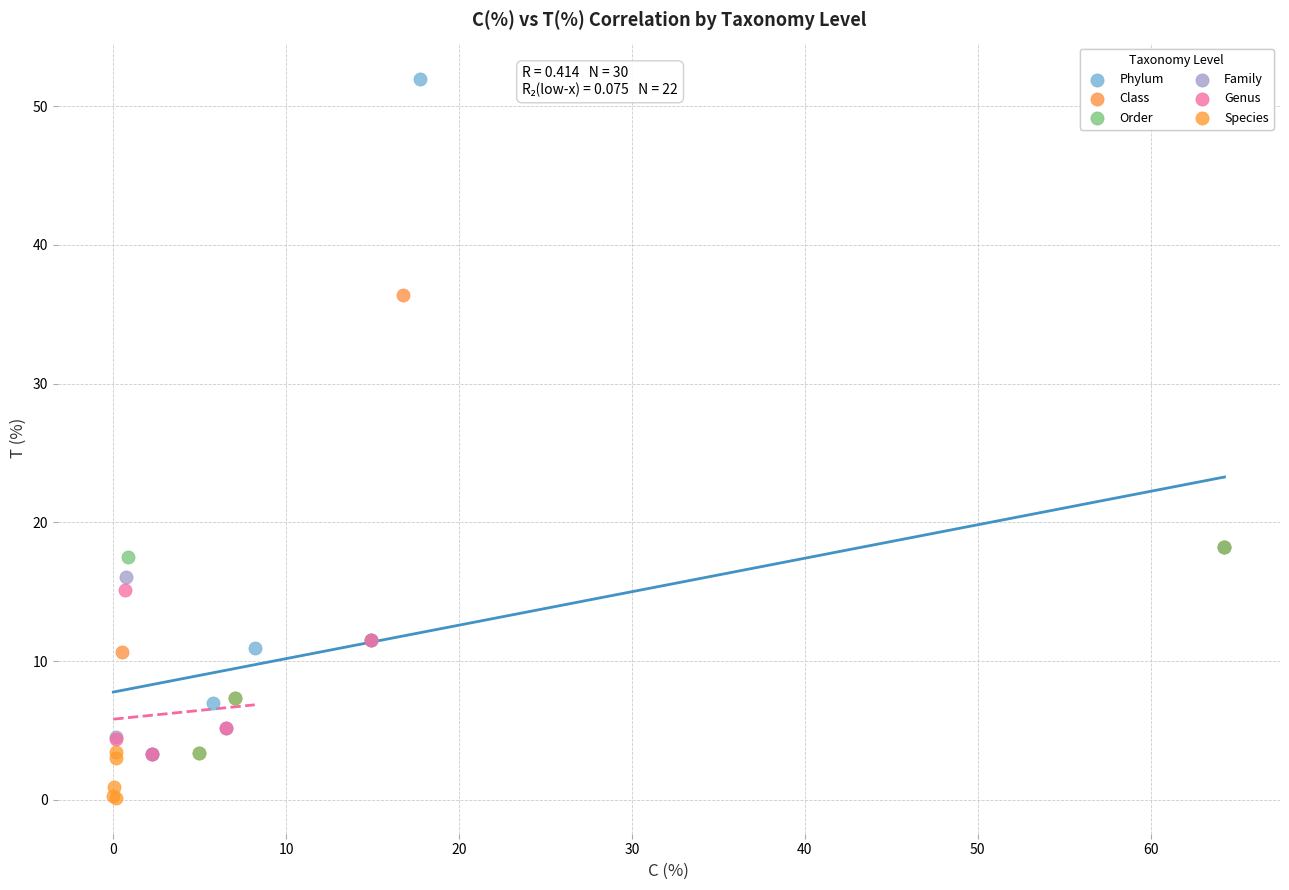

Which series reaches the maximum Y coordinate?

Phylum